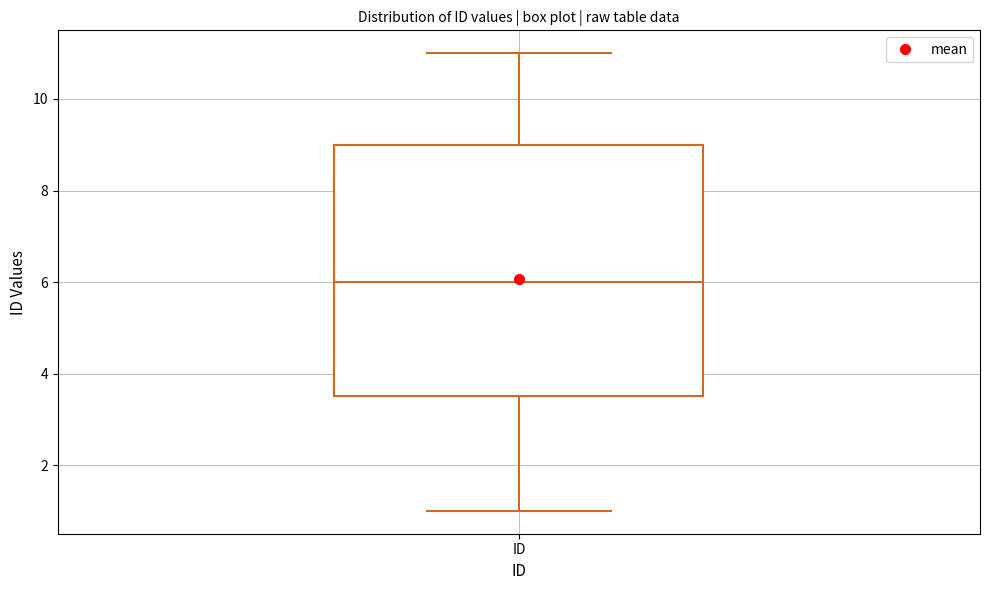

Where is the upper edge of the box for ID on the y-axis? The values are not printed on the chart, so give them approximately, as read against the axis.

9.0